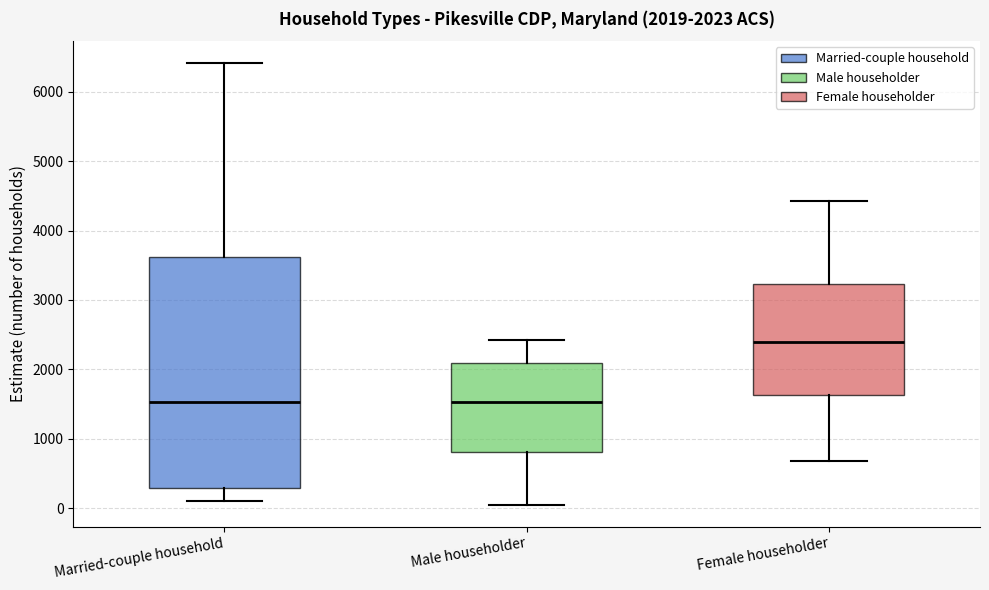

Comparing the boxes themselves (not the whiskers), which one is the tallest?

Married-couple household